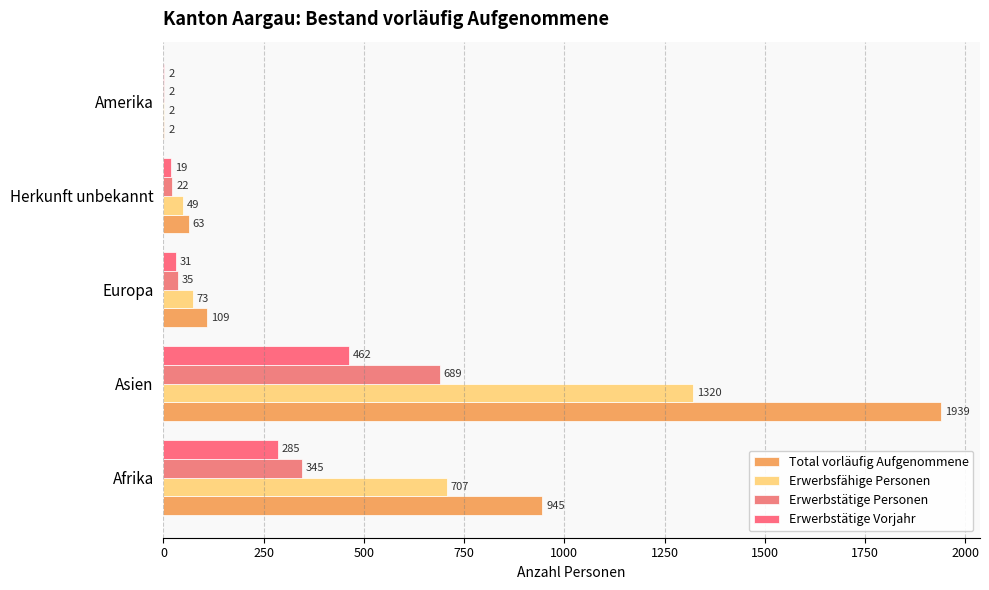

What is the highest value of the Erwerbsfähige Personen series?

1320